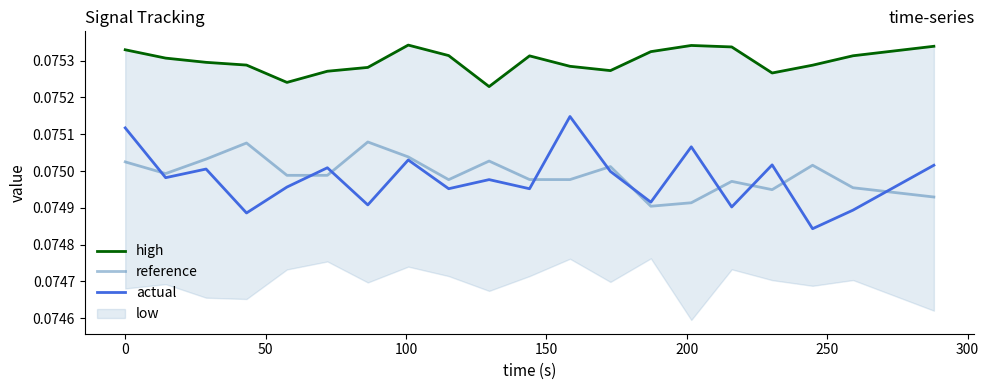

True or false: actual has a value of 0.1 at 100.

False